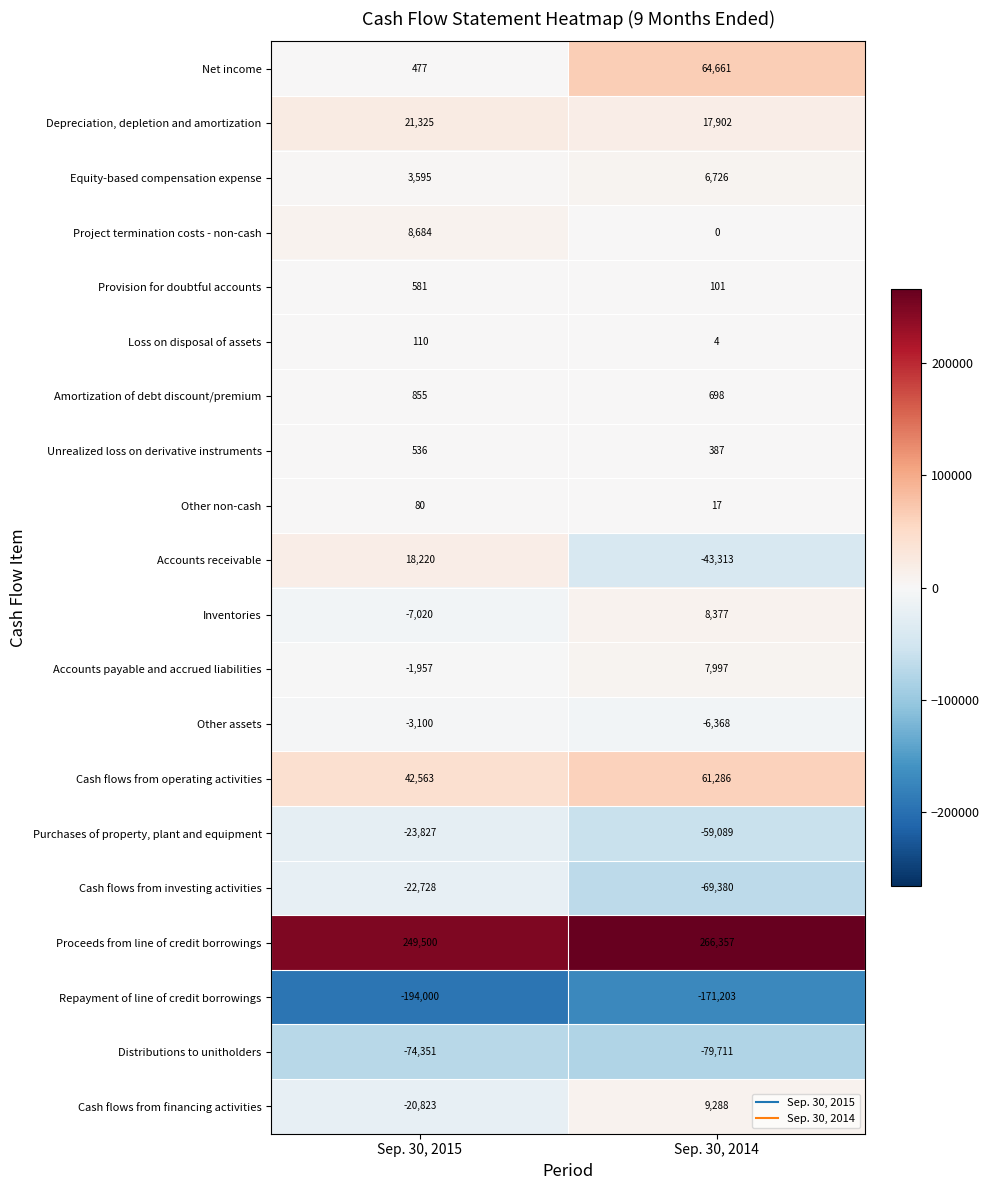

What is the greatest value displayed?

266357